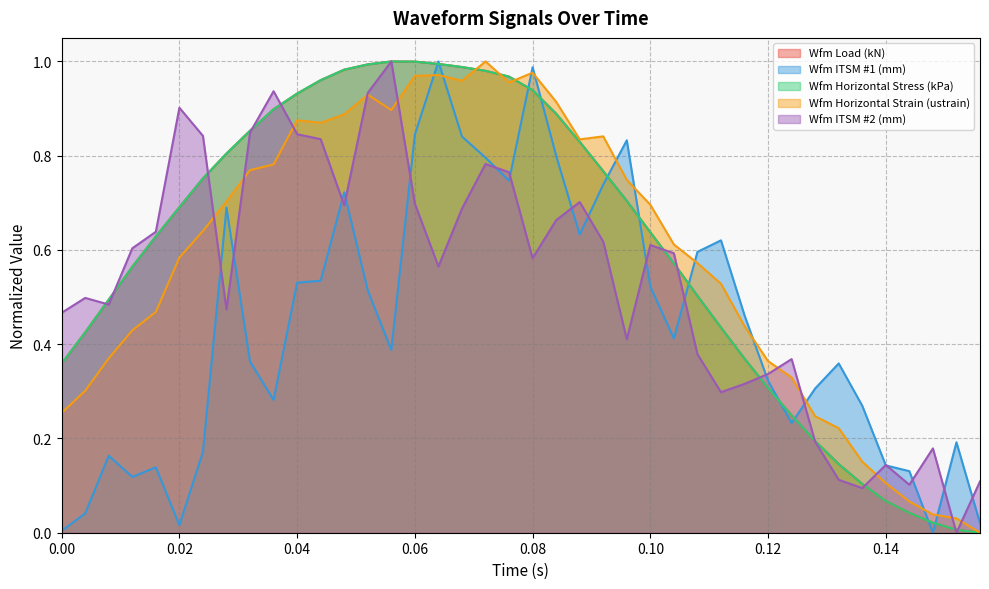

Does the chart have visible grid lines?

Yes